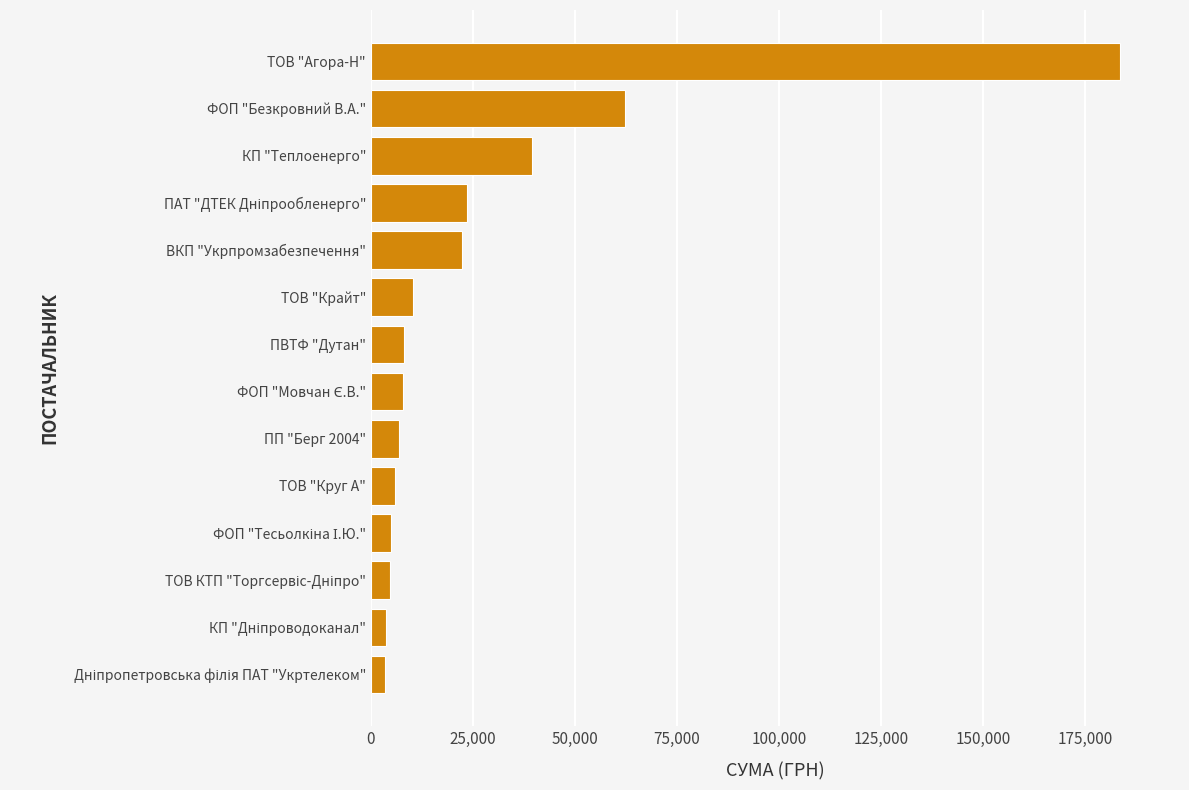

What is the difference between the maximum and minimum values?

180269.2